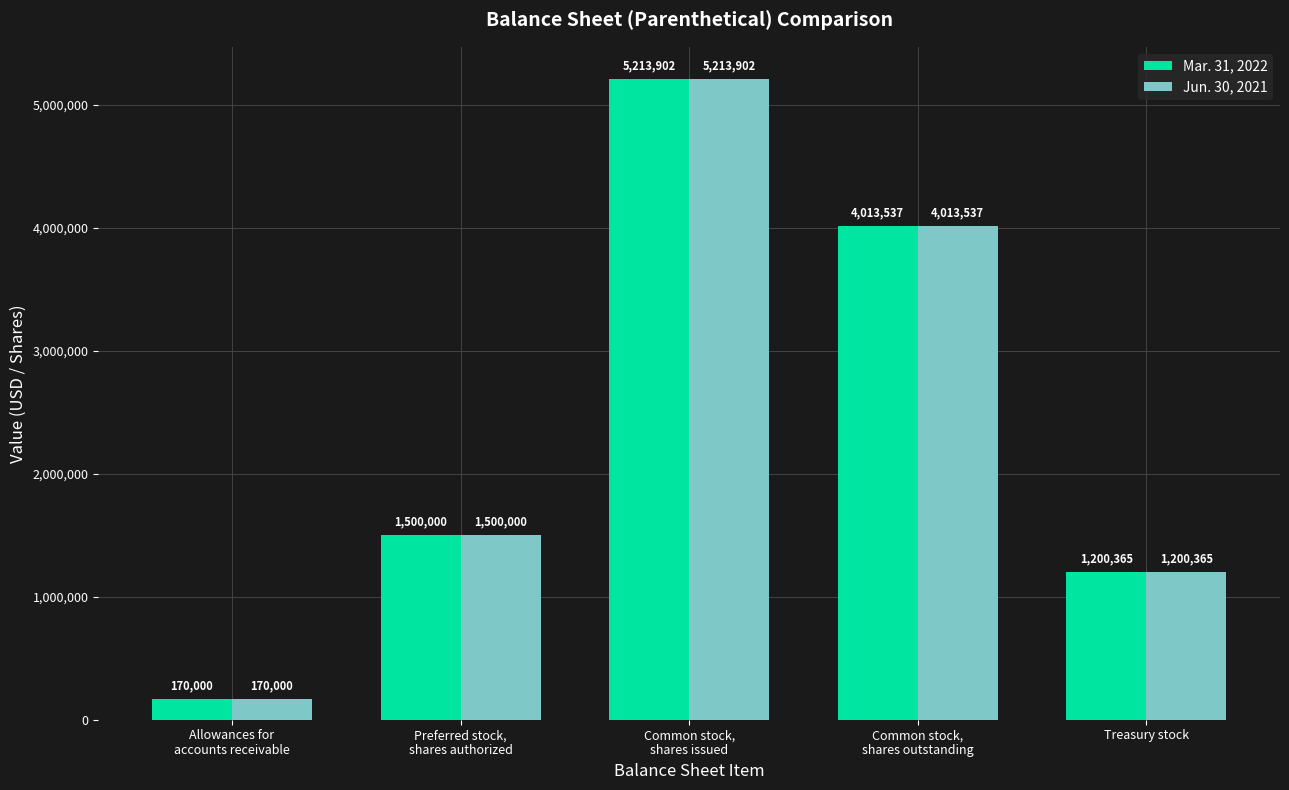

Reading right to left, transcribe all the data shown in this chart.

Mar. 31, 2022: 1200365	4013537	5213902	1500000	170000
Jun. 30, 2021: 1200365	4013537	5213902	1500000	170000